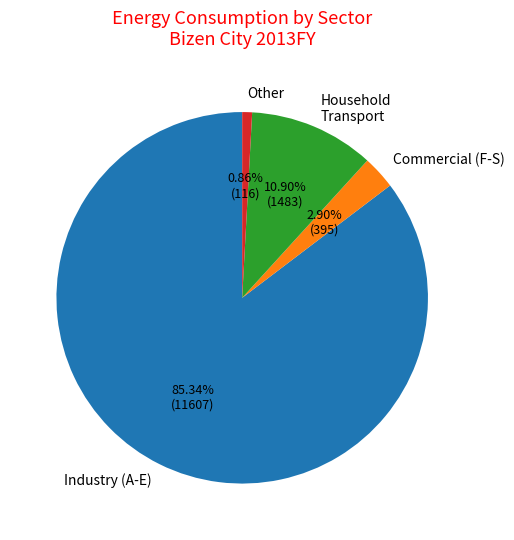

Does Other account for over 50% of the chart?

No